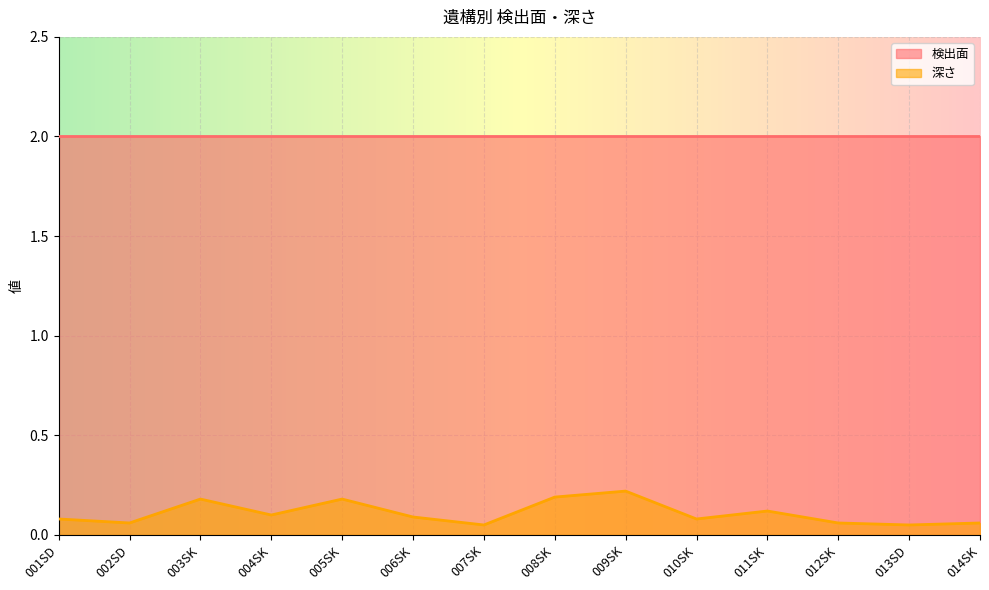

What is the value of the 11th point from the left?

0.1